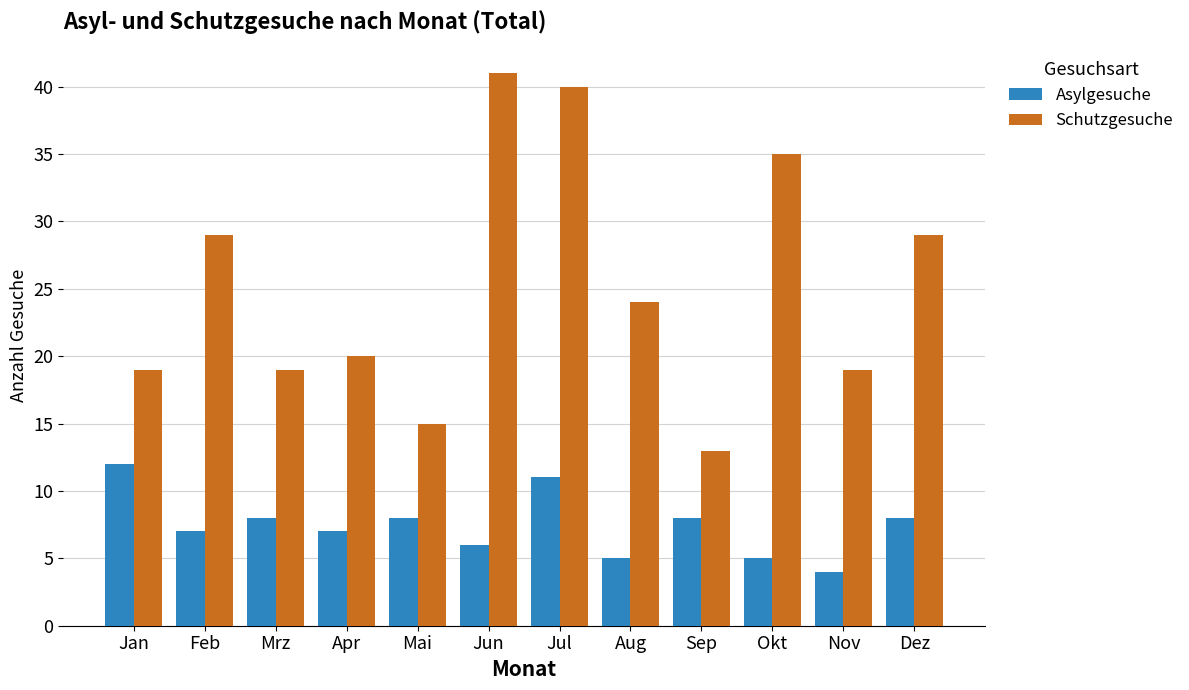

What is the label of the 7th bar from the left?

Jul